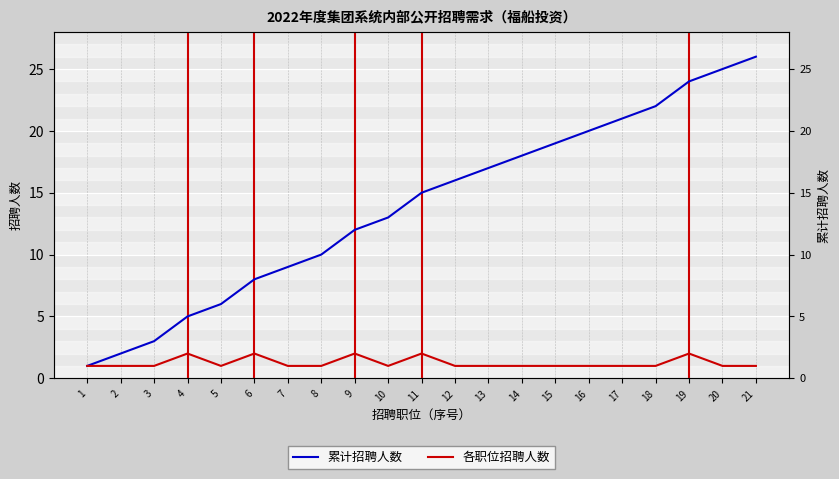

True or false: 各职位招聘人数 and 累计招聘人数 cross at least once.

False